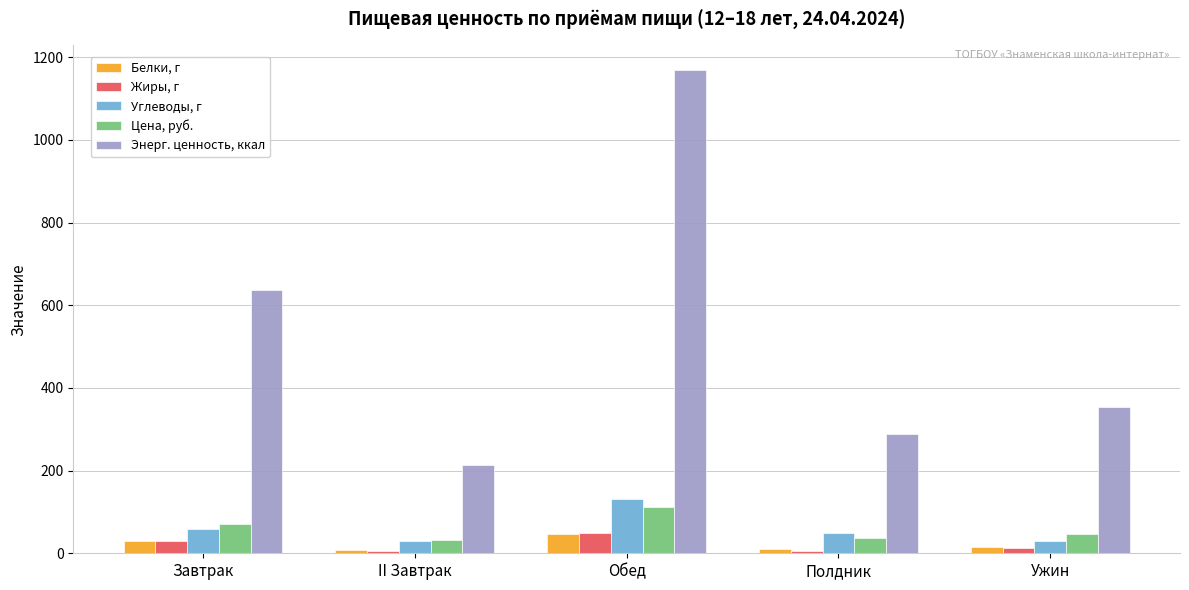

What is the label of the 5th bar from the right?

Завтрак